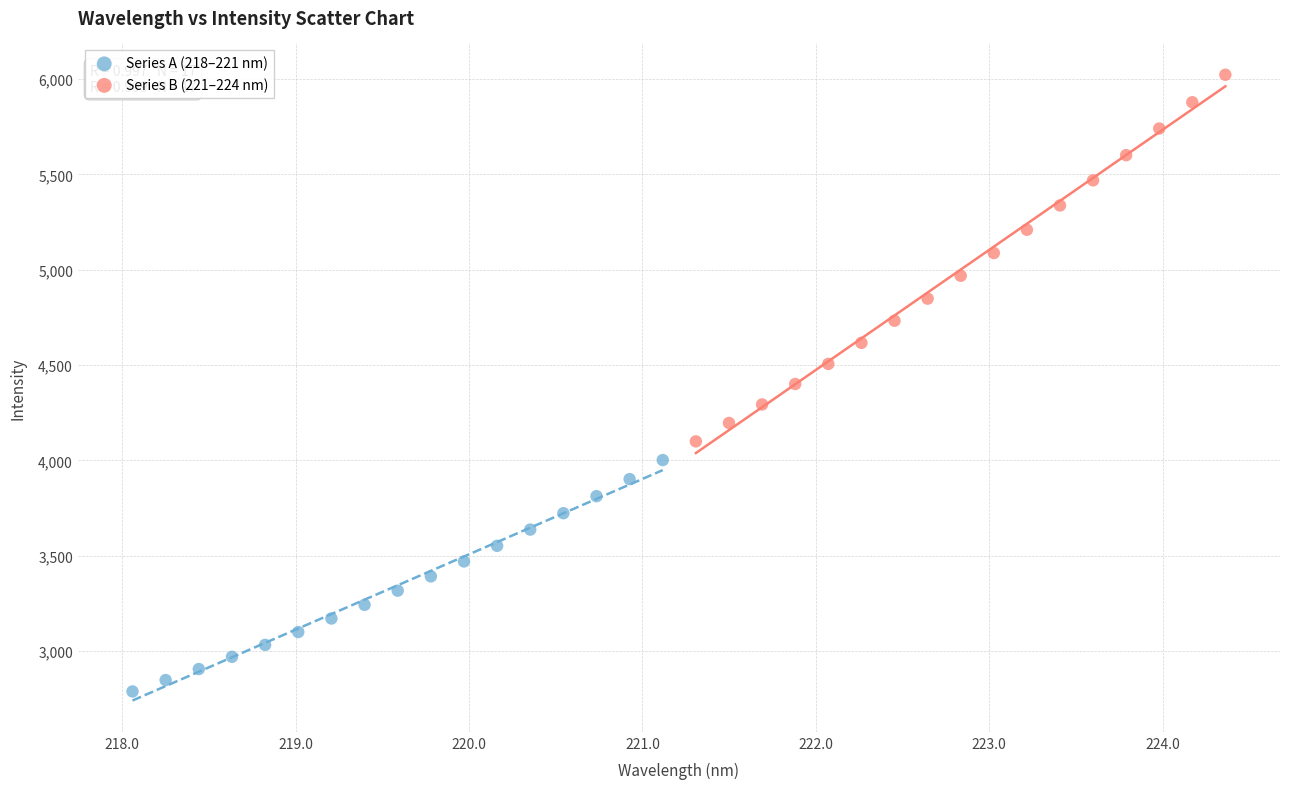

Which series has the largest Y range (max minus min)?

Series B (221–224 nm)